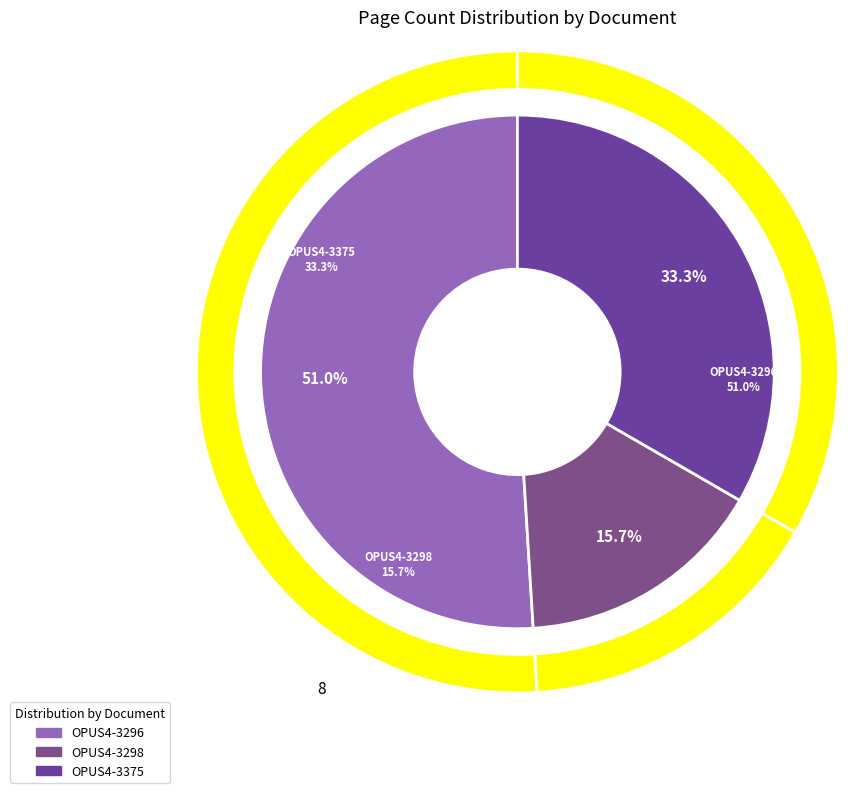

Which slice is the smallest?

OPUS4-3298